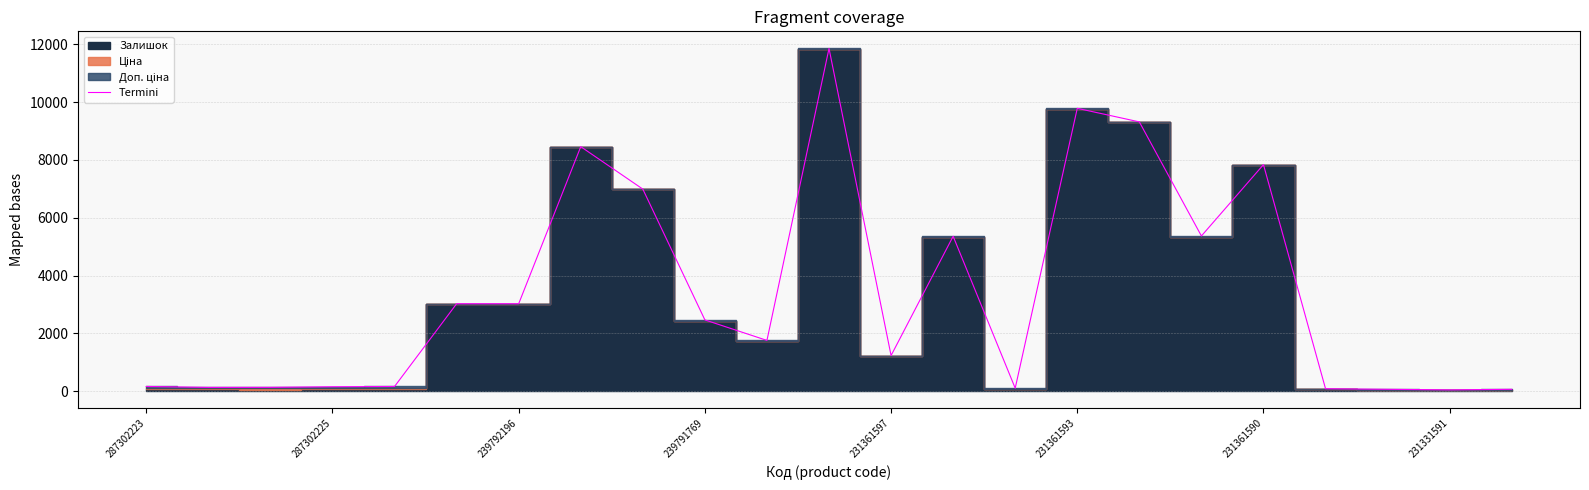

What is the approximate value at 10?

1752.6